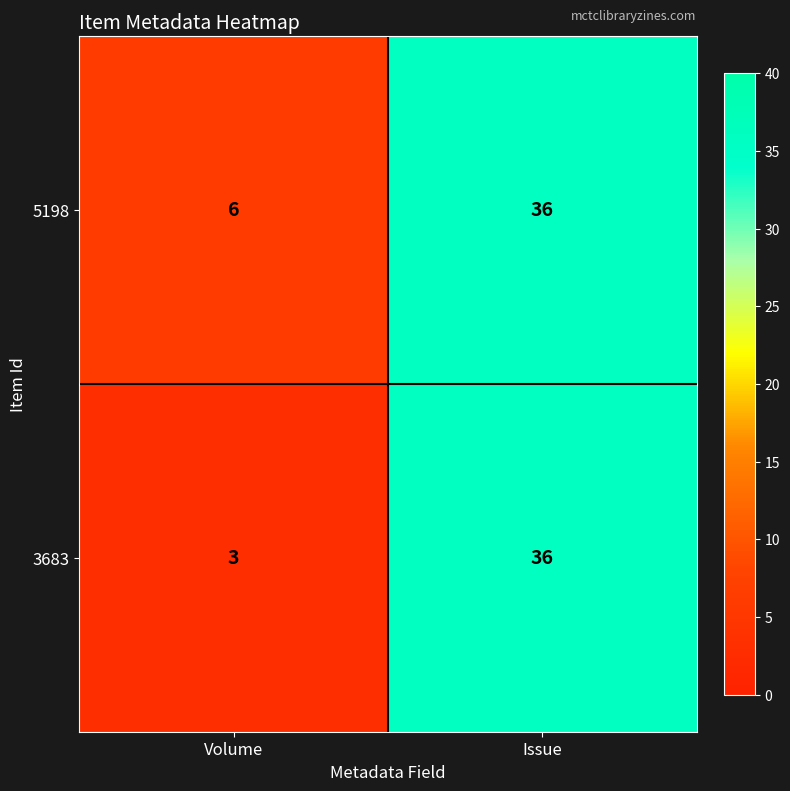

Reading left to right, transcribe all the data shown in this chart.

5198: Volume=6	Issue=36
3683: Volume=3	Issue=36